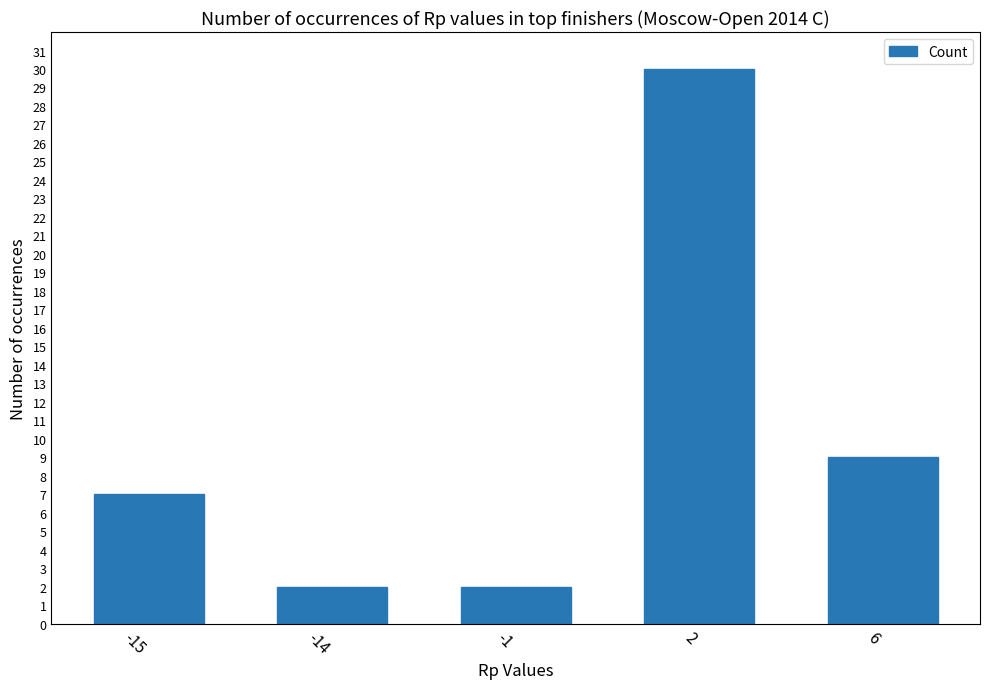

The value at 2 is 30. True or false?

True